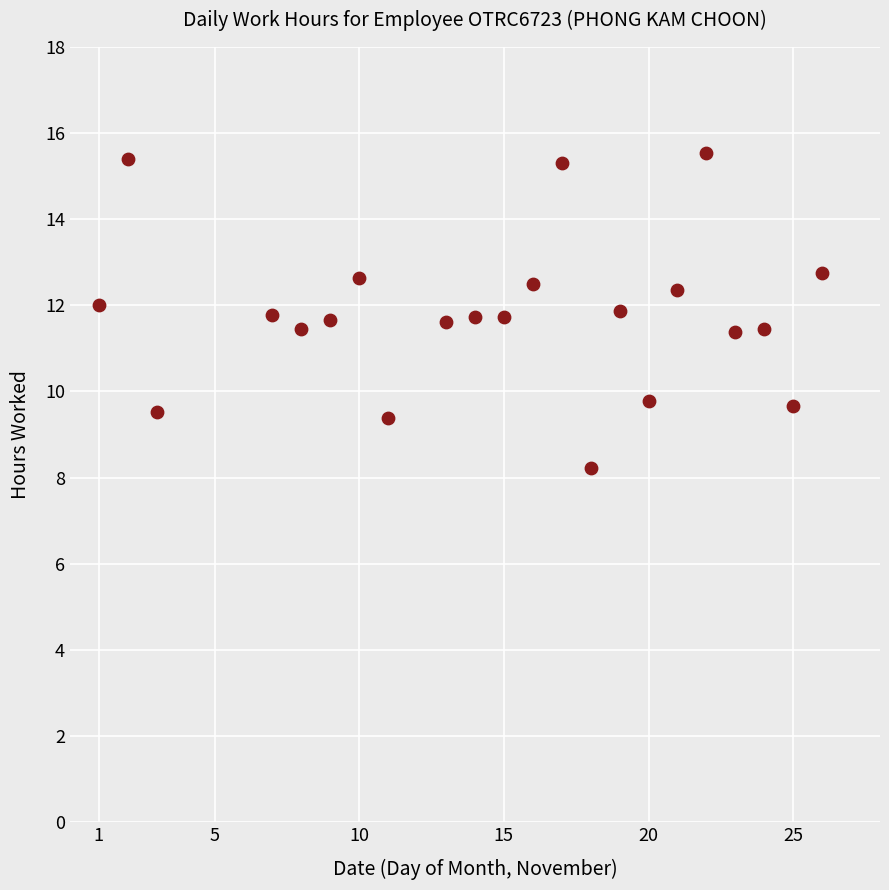

What is the range of X values (max minus min)?

25.0